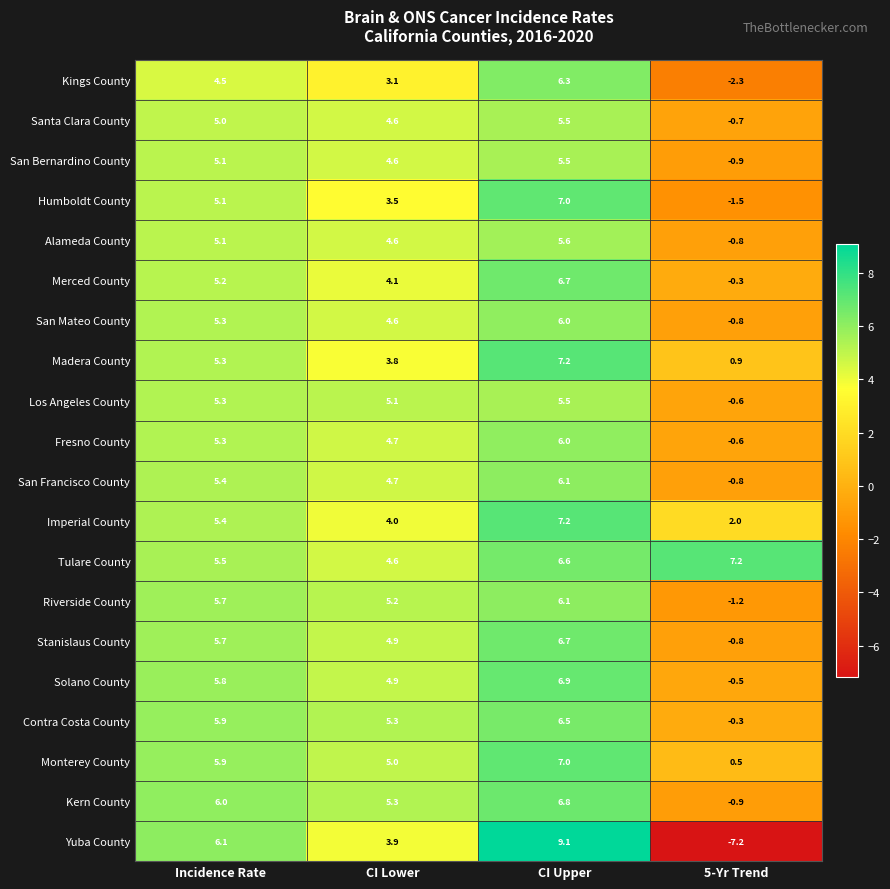

At which label is Contra Costa County closest to 3?

CI Lower